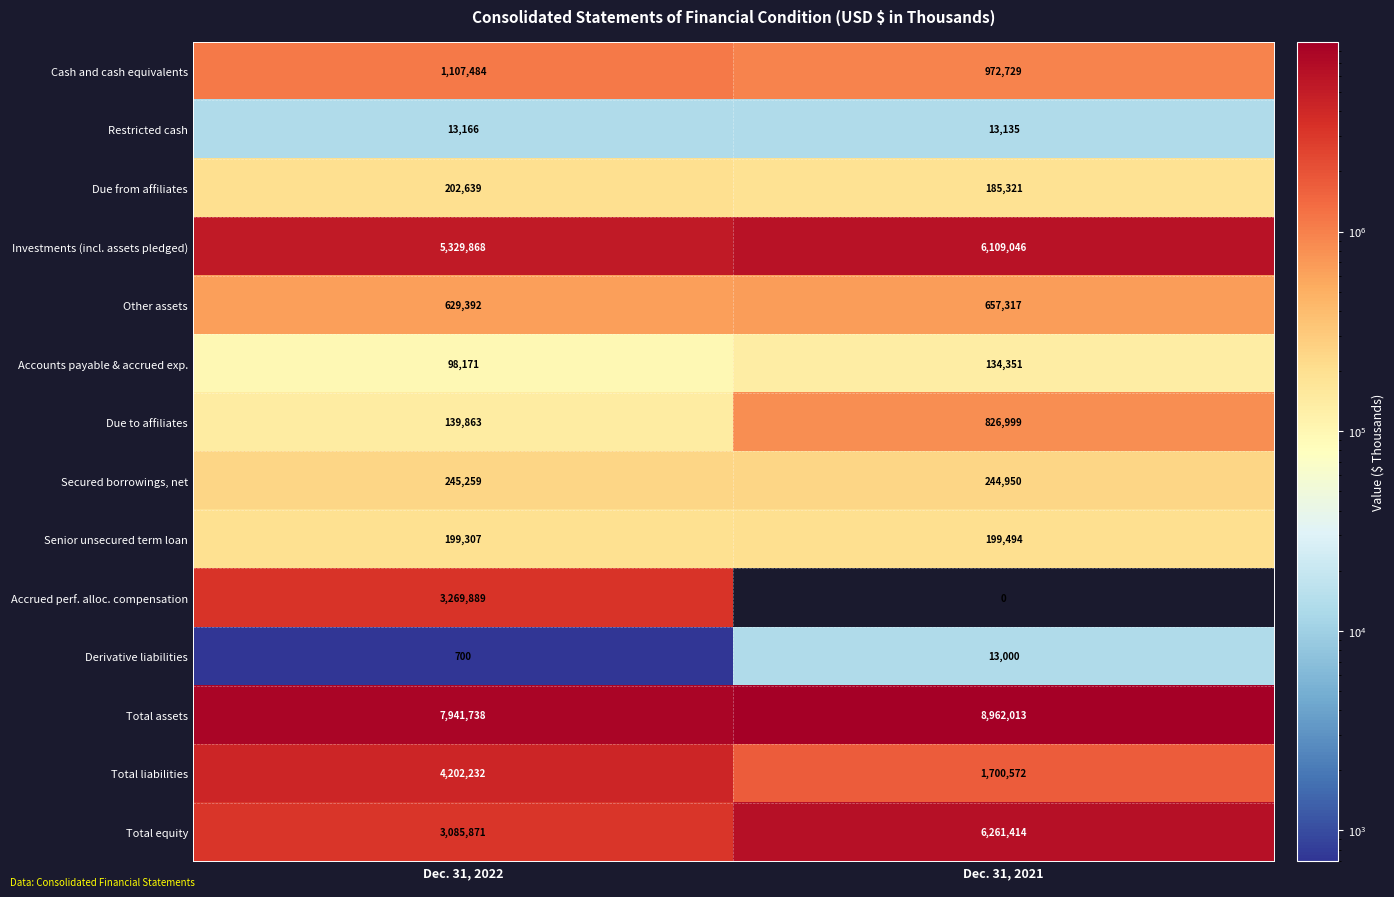

What is the difference between the highest and lowest values at Dec. 31, 2022?

7941038